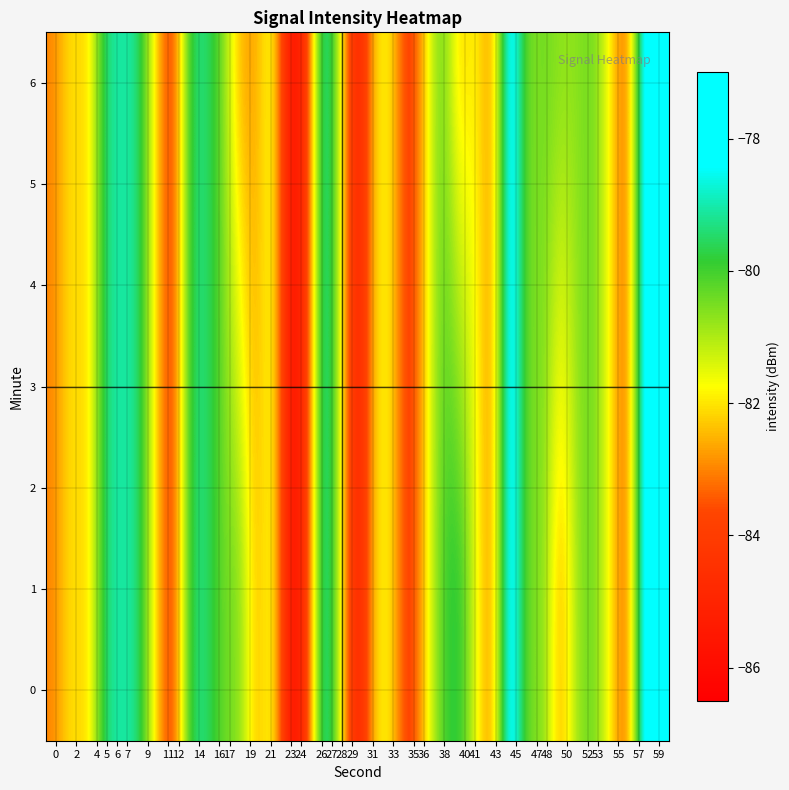

Reading right to left, transcribe all the data shown in this chart.

0: -78.3	-77.2	-83.7	-82.0	-80.3	-80.7	-82.9	-80.4	-80.7	-77.1	-83.3	-81.6	-79.5	-80.0	-82.1	-84.4	-81.9	-81.9	-85.7	-81.7	-78.1	-84.3	-86.2	-81.3	-82.7	-80.5	-80.5	-79.3	-79.5	-84.4	-82.0	-79.2	-79.0	-79.2	-82.4	-81.9	-83.0
1: -78.3	-77.2	-83.7	-82.0	-80.3	-80.7	-82.9	-80.4	-80.7	-77.1	-83.3	-81.6	-79.5	-80.0	-82.1	-84.4	-81.9	-81.9	-85.7	-81.7	-78.1	-84.3	-86.2	-81.3	-82.7	-80.5	-80.5	-79.3	-79.5	-84.4	-82.0	-79.2	-79.0	-79.2	-82.4	-81.9	-83.0
2: -78.3	-77.2	-83.7	-82.0	-80.3	-80.7	-82.4	-80.4	-80.7	-77.1	-83.3	-81.6	-80.1	-80.0	-82.1	-84.4	-81.9	-81.9	-85.7	-81.7	-78.1	-84.3	-86.2	-81.3	-82.7	-80.9	-80.5	-79.3	-79.5	-84.4	-82.0	-79.2	-79.0	-79.2	-82.4	-81.9	-83.0
3: -78.3	-77.2	-83.7	-82.0	-80.3	-80.7	-82.0	-80.4	-80.7	-77.1	-83.3	-81.6	-80.7	-80.0	-82.1	-84.4	-81.9	-81.9	-85.7	-81.7	-78.1	-84.3	-86.2	-81.3	-82.7	-81.3	-80.5	-79.3	-79.5	-84.4	-82.0	-79.2	-79.0	-79.2	-82.4	-81.9	-83.0
4: -78.3	-77.2	-83.7	-82.0	-80.3	-80.7	-81.6	-80.4	-80.7	-77.1	-83.3	-81.6	-81.2	-80.0	-82.1	-84.4	-81.9	-81.9	-85.7	-81.7	-78.1	-84.3	-86.2	-81.3	-82.7	-81.8	-80.5	-79.3	-79.5	-84.4	-82.0	-79.2	-79.0	-79.2	-82.4	-81.9	-83.0
5: -78.3	-77.2	-83.7	-82.0	-80.3	-80.7	-81.2	-80.4	-80.7	-77.1	-83.3	-81.6	-81.8	-80.0	-82.1	-84.4	-81.9	-81.9	-85.7	-81.7	-78.1	-84.3	-86.2	-81.3	-82.7	-82.2	-80.5	-79.3	-79.5	-84.4	-82.0	-79.2	-79.0	-79.2	-82.4	-81.9	-83.0
6: -78.3	-77.2	-83.7	-82.0	-80.3	-80.7	-80.7	-80.4	-80.7	-77.1	-83.3	-81.6	-82.4	-80.0	-82.1	-84.4	-81.9	-81.9	-85.7	-81.7	-78.1	-84.3	-86.2	-81.3	-82.7	-82.6	-80.5	-79.3	-79.5	-84.4	-82.0	-79.2	-79.0	-79.2	-82.4	-81.9	-83.0